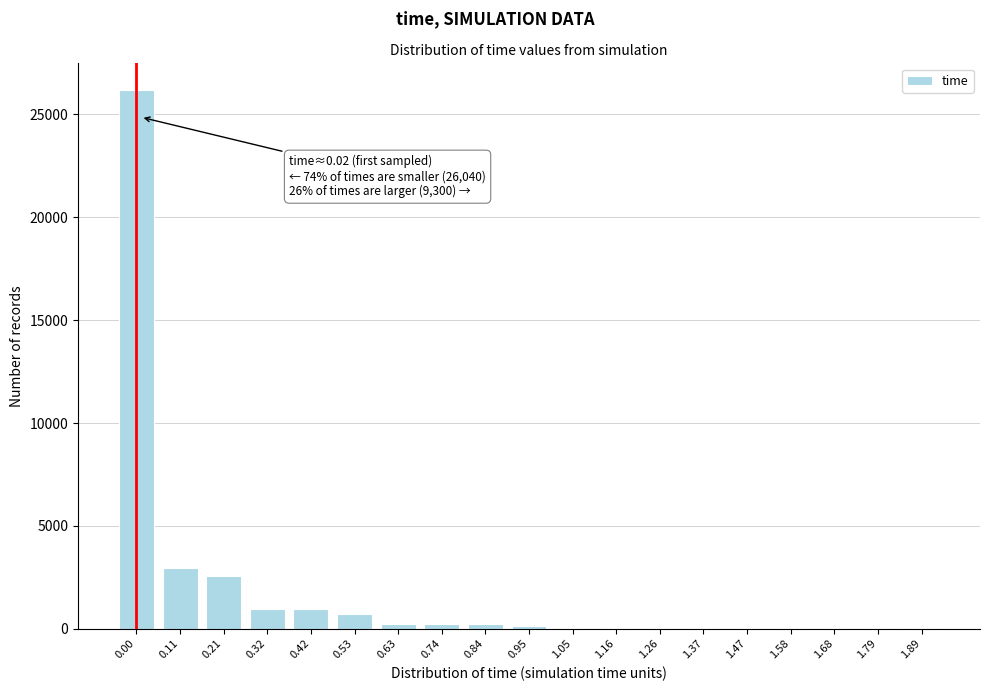

What is the greatest value displayed?

26178